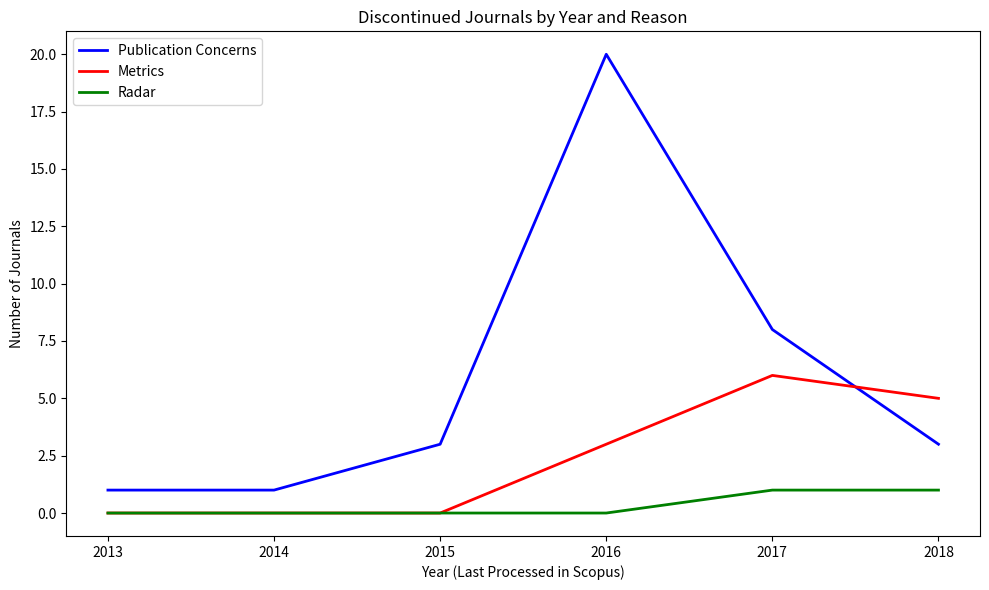

At which category does Publication Concerns reach its first local peak?

2016